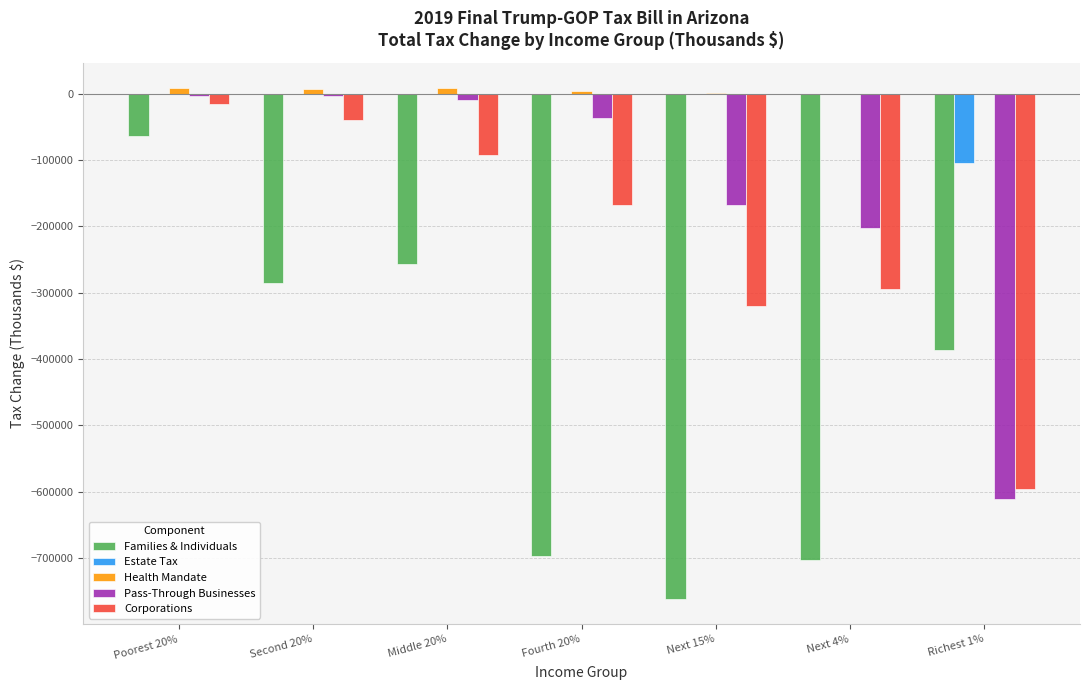

Count the number of categories in the chart.

7